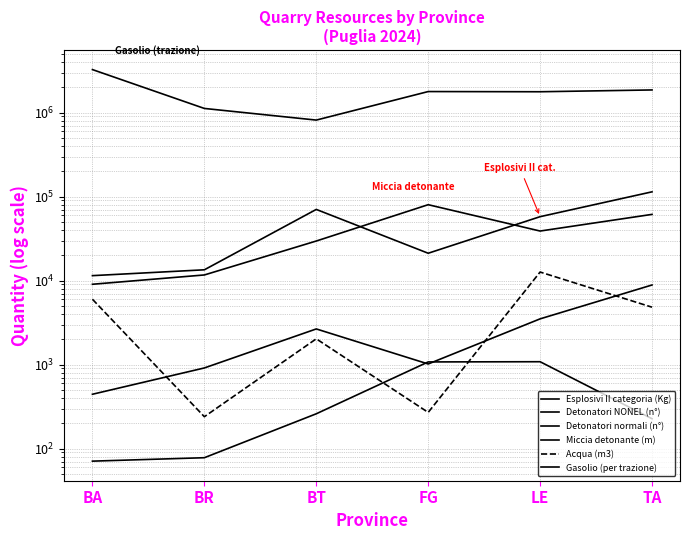

How many lines are shown in the chart?

6